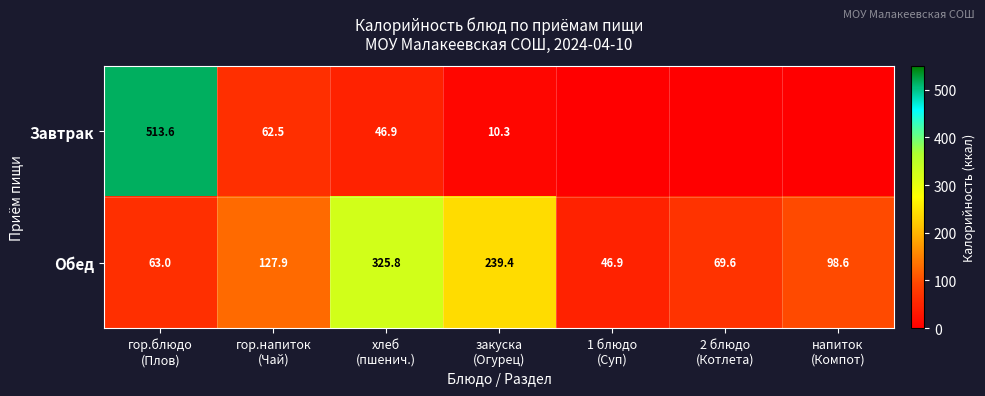

Which series changed the most between гор.блюдо
(Плов) and гор.напиток
(Чай)?

Завтрак